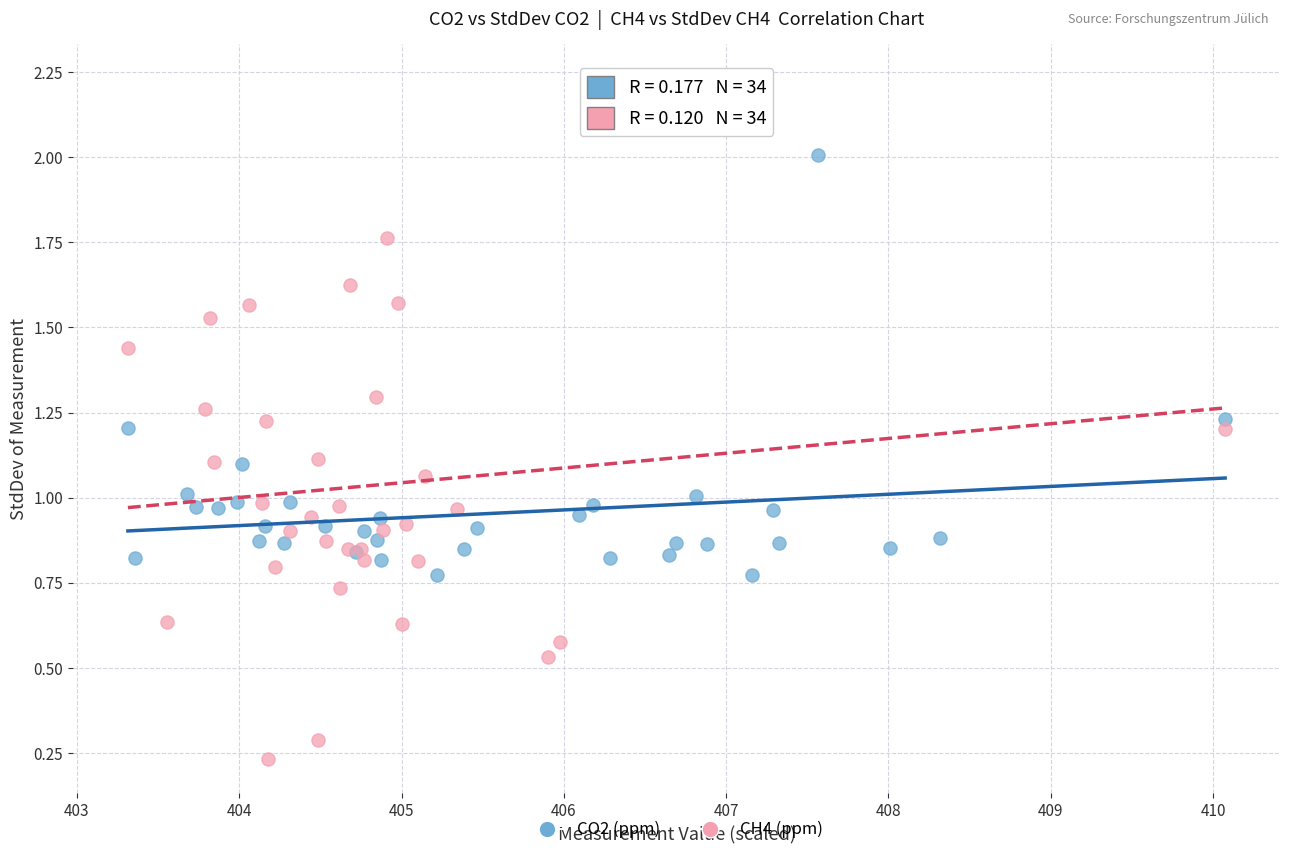

Which series contains the highest Y value?

CH4 (ppm)